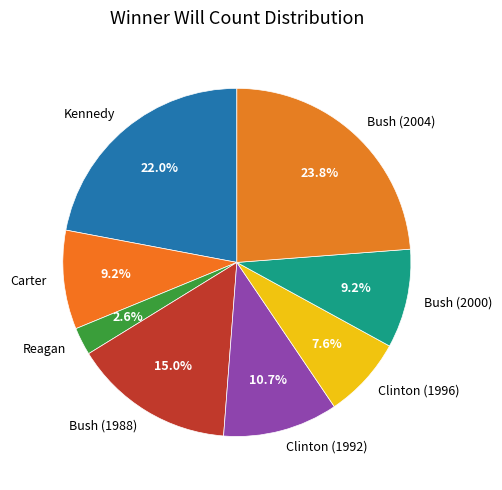

Between Clinton (1992) and Bush (1988), which is larger?

Bush (1988)